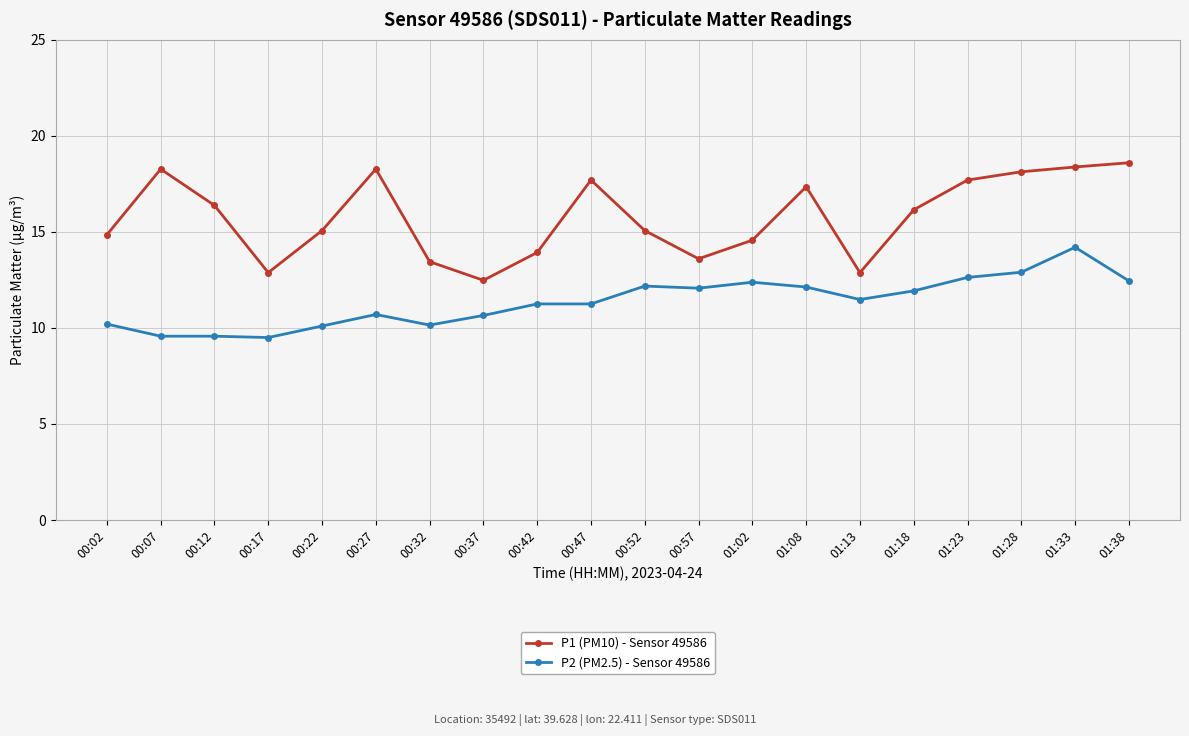

Which series has the widest spread of values?

P1 (PM10) - Sensor 49586